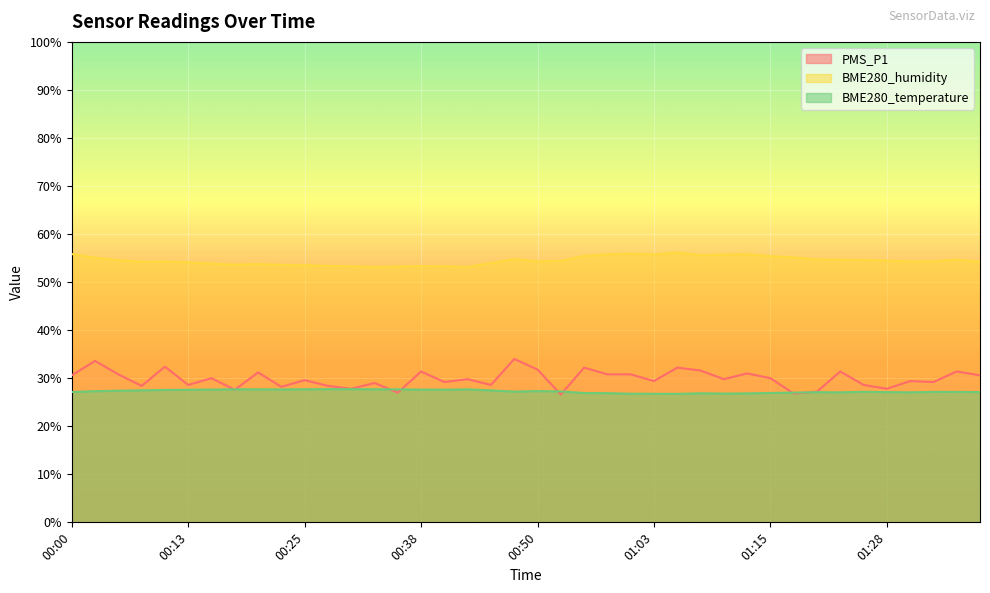

What position from the right is 01:26?

6